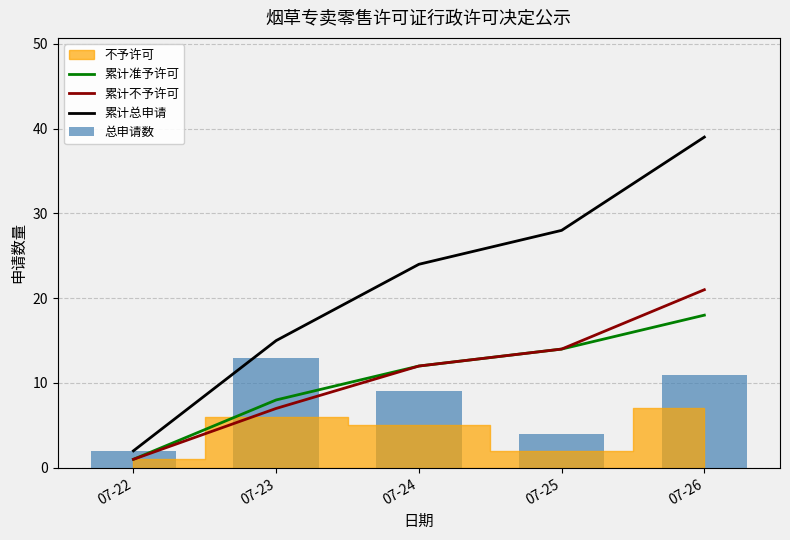

Between 07-24 and 07-25, which series saw the biggest shift?

总申请数